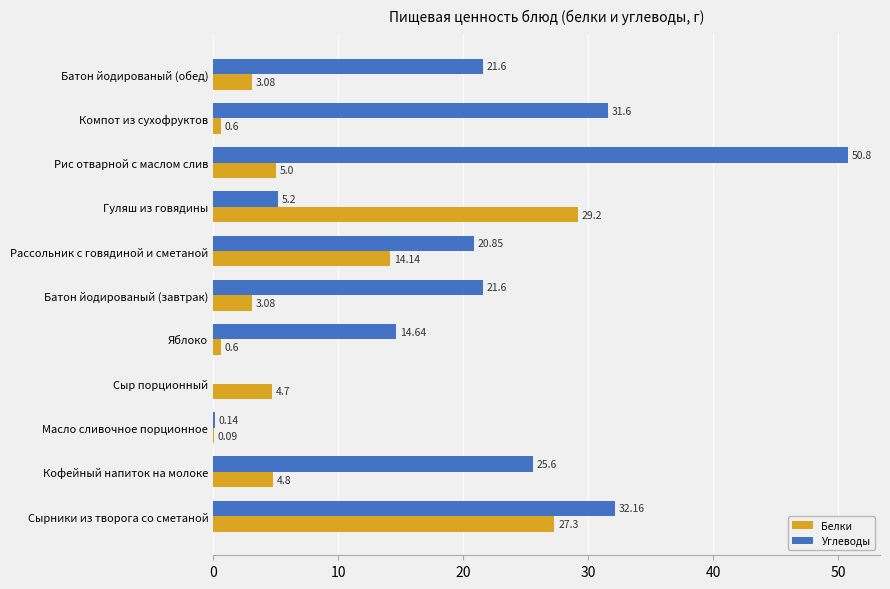

At which label is Углеводы closest to 25?

Кофейный напиток на молоке